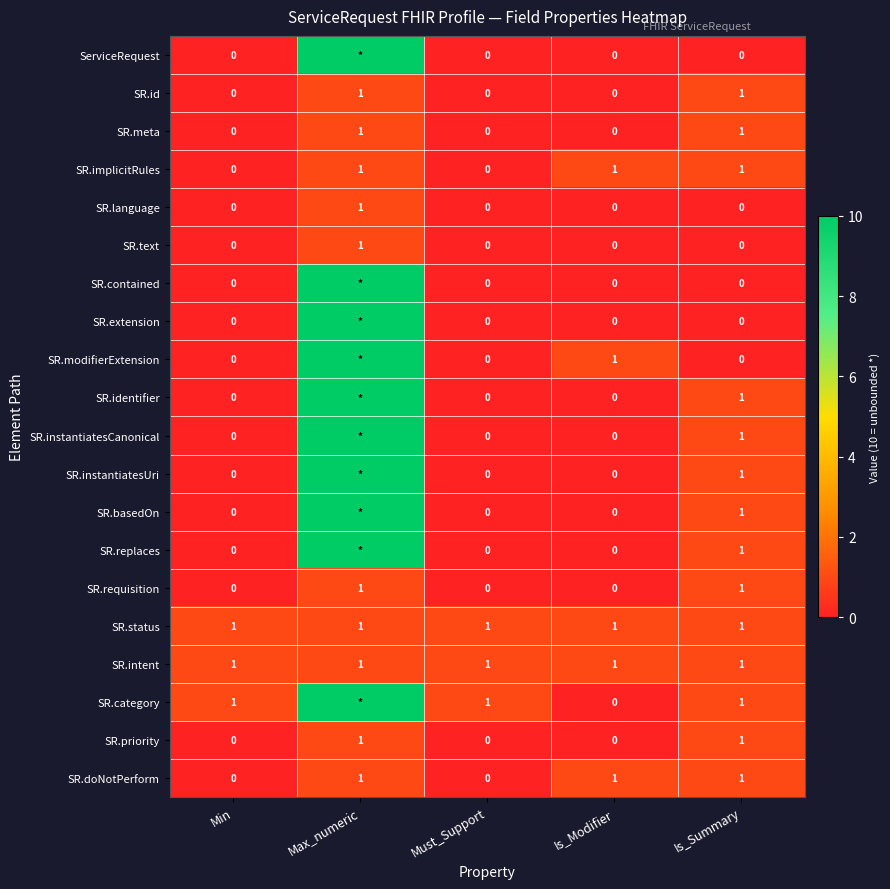

What is the greatest value displayed?

10